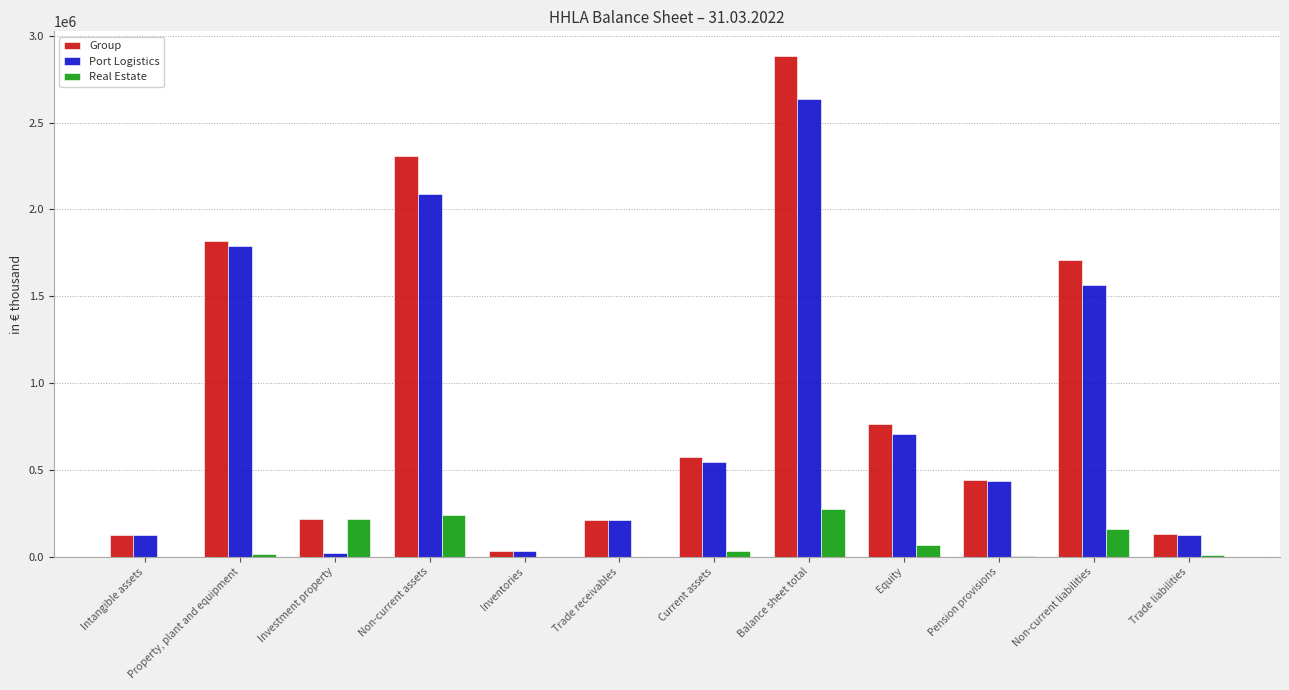

At which label does Real Estate first exceed 31480?

Investment property